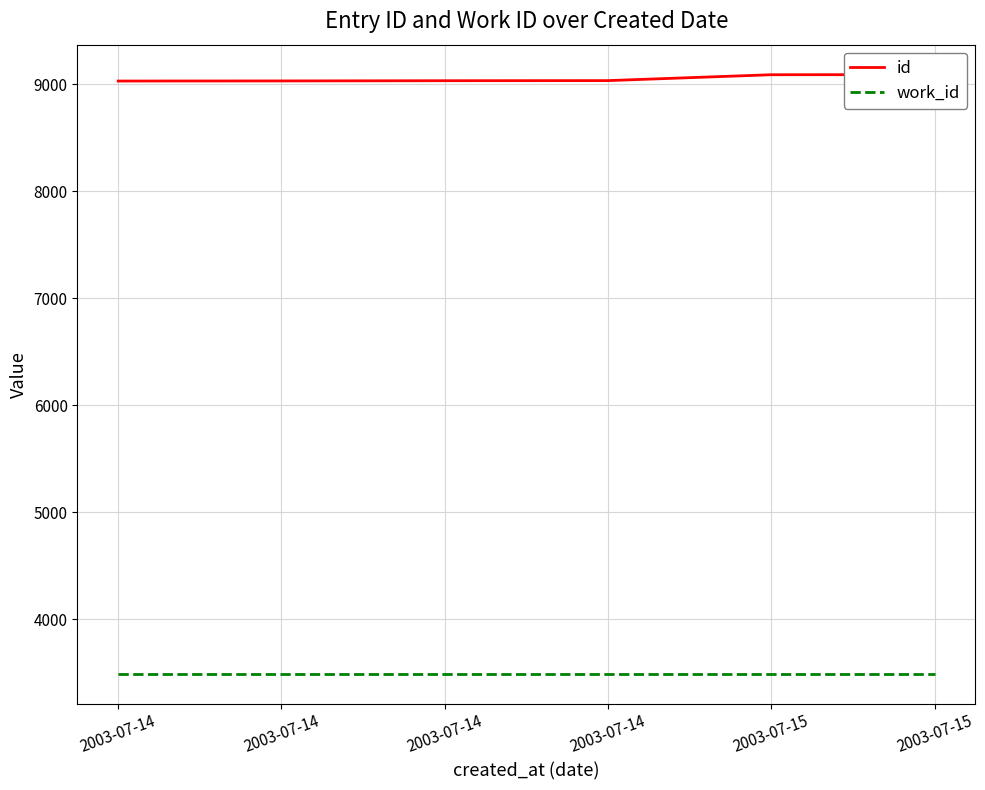

Does the chart display data point markers on the line(s)?

No